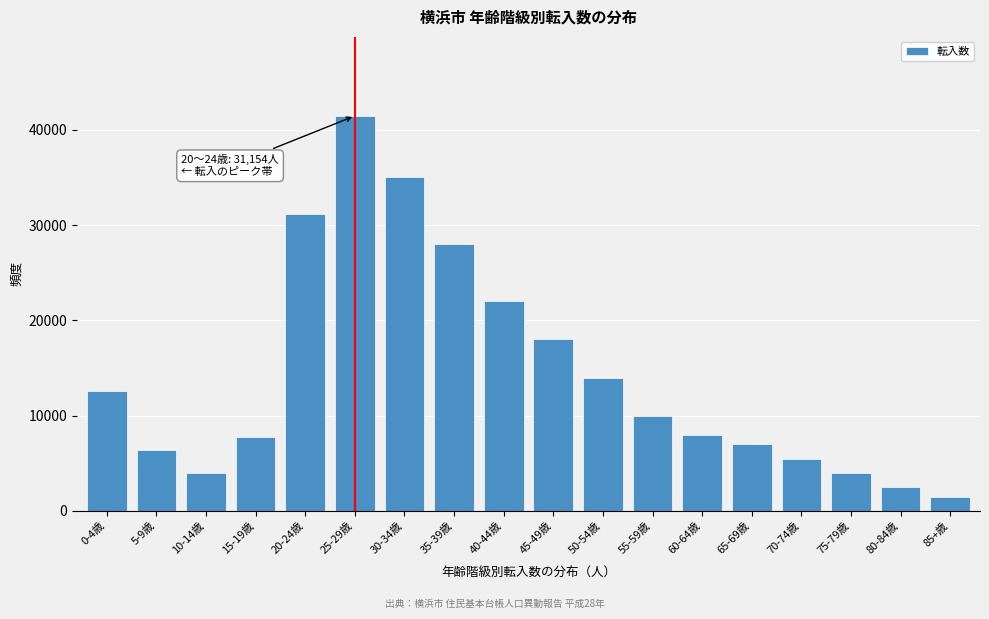

What is the sum of the values at 5-9歳 and 80-84歳?

8874